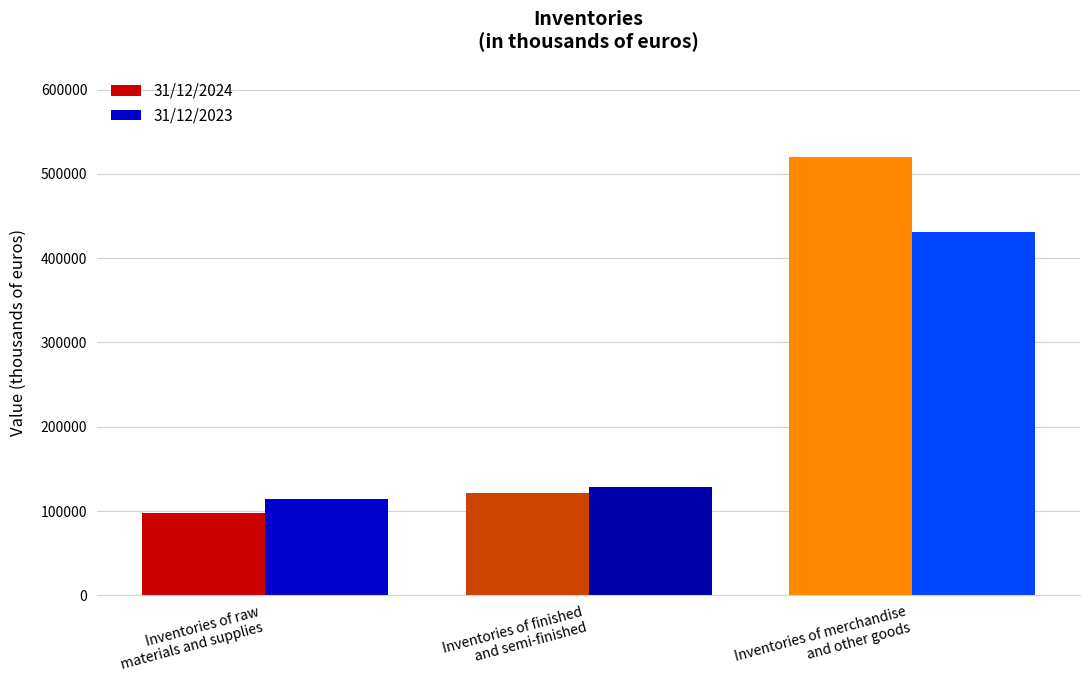

At which category is the sum across all series the highest?

Inventories of merchandise
and other goods